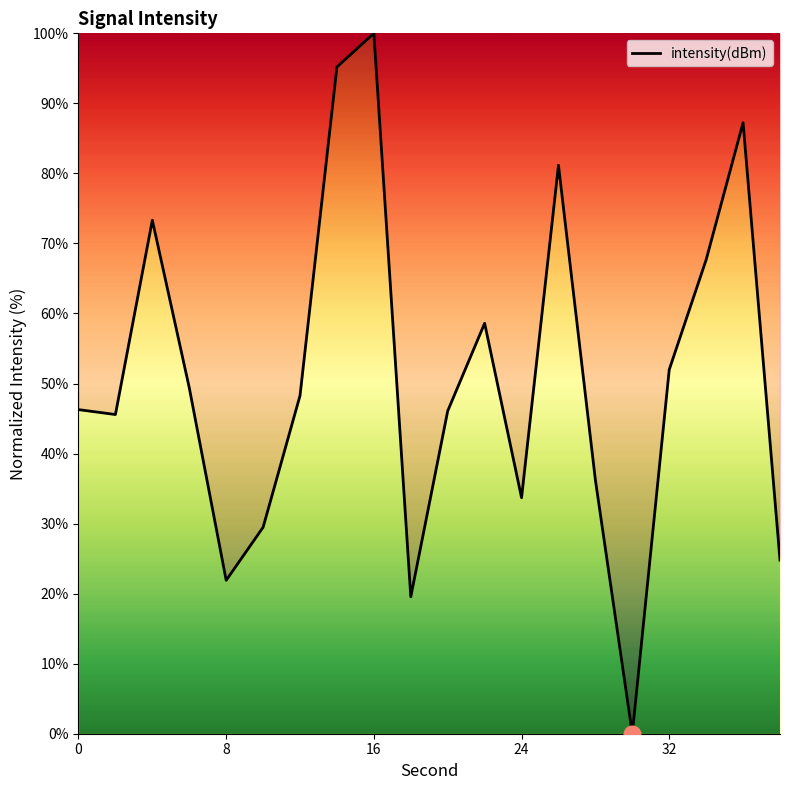

What is the maximum value shown in the chart?

100.0